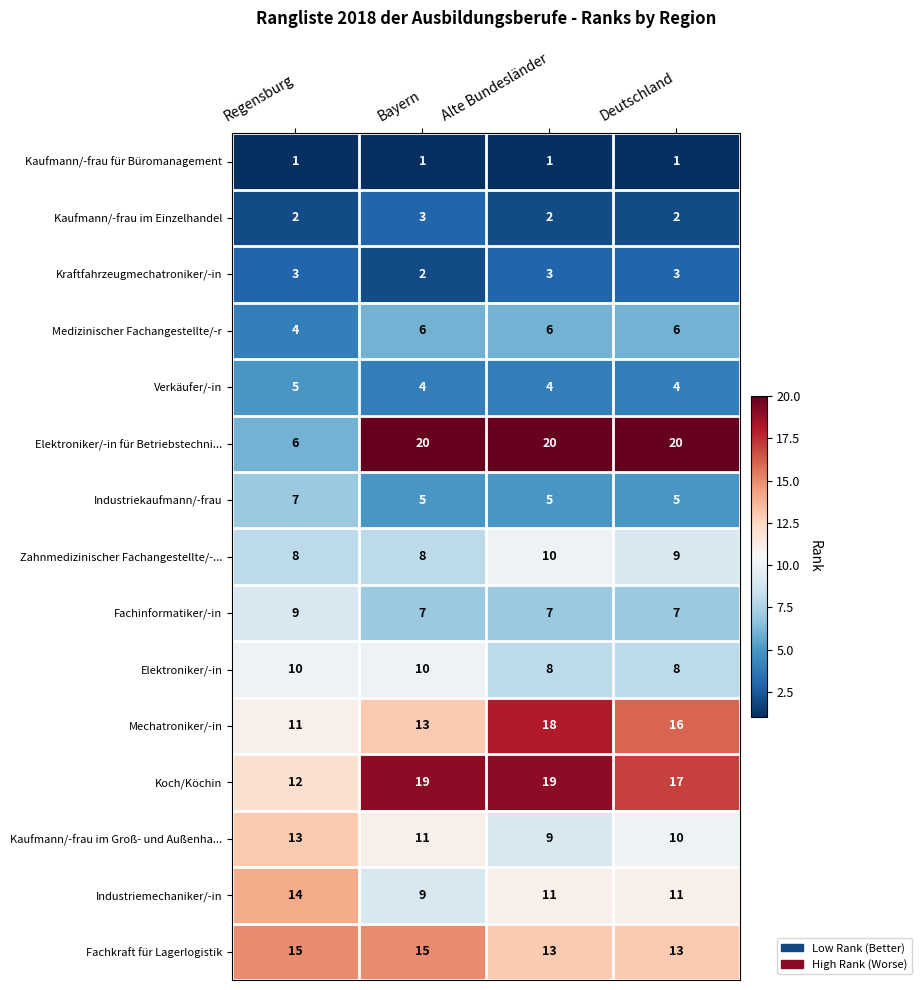

True or false: Koch/Köchin has a value of 25 at Alte Bundesländer.

False